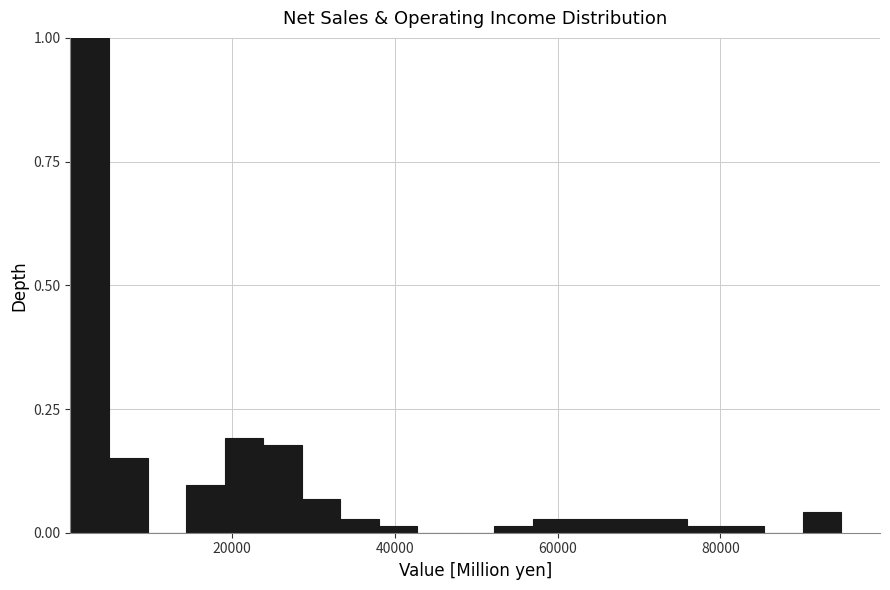

Around what value on the x-axis is the tallest bar? Give the approximate position of its centre, as read against the axis.

2000